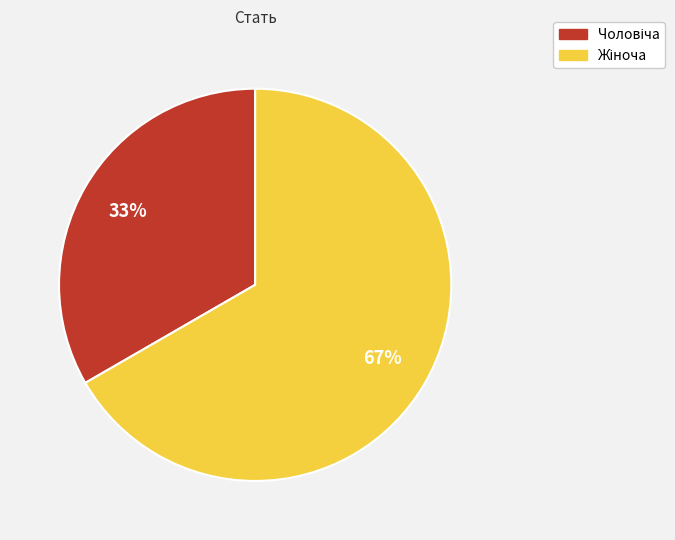

Is there a majority slice in this chart?

Yes